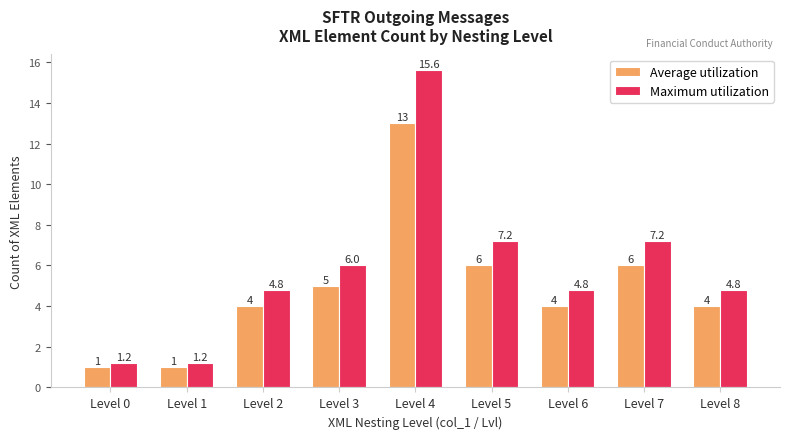

What is the maximum value shown in the chart?

15.6